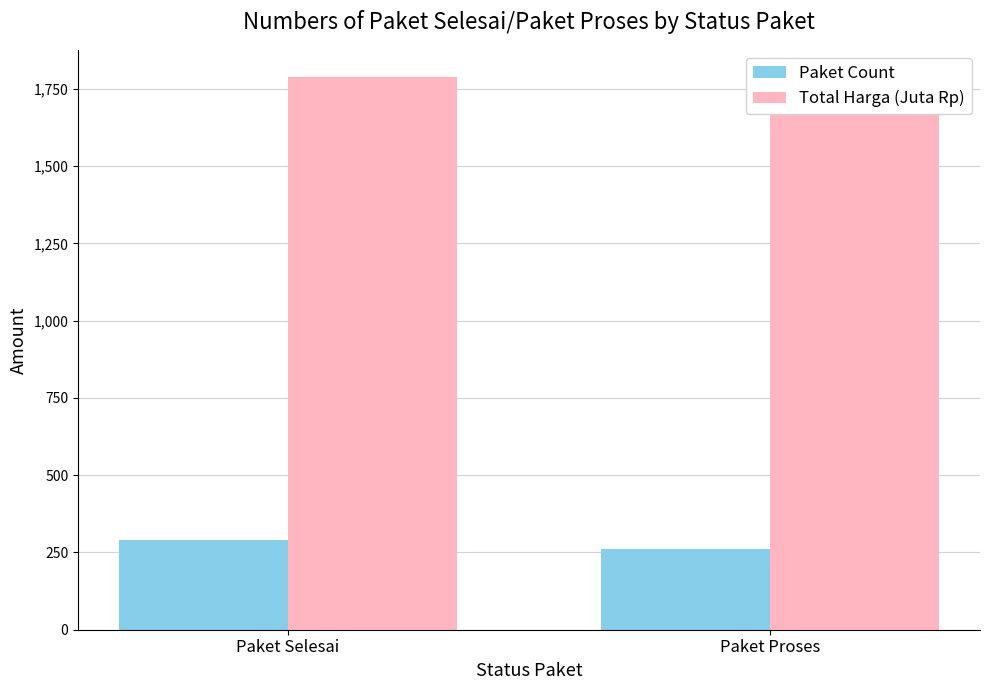

Reading left to right, extract all data points from this chart.

Paket Count: Paket Selesai=289	Paket Proses=260
Total Harga (Juta Rp): Paket Selesai=1787	Paket Proses=1760